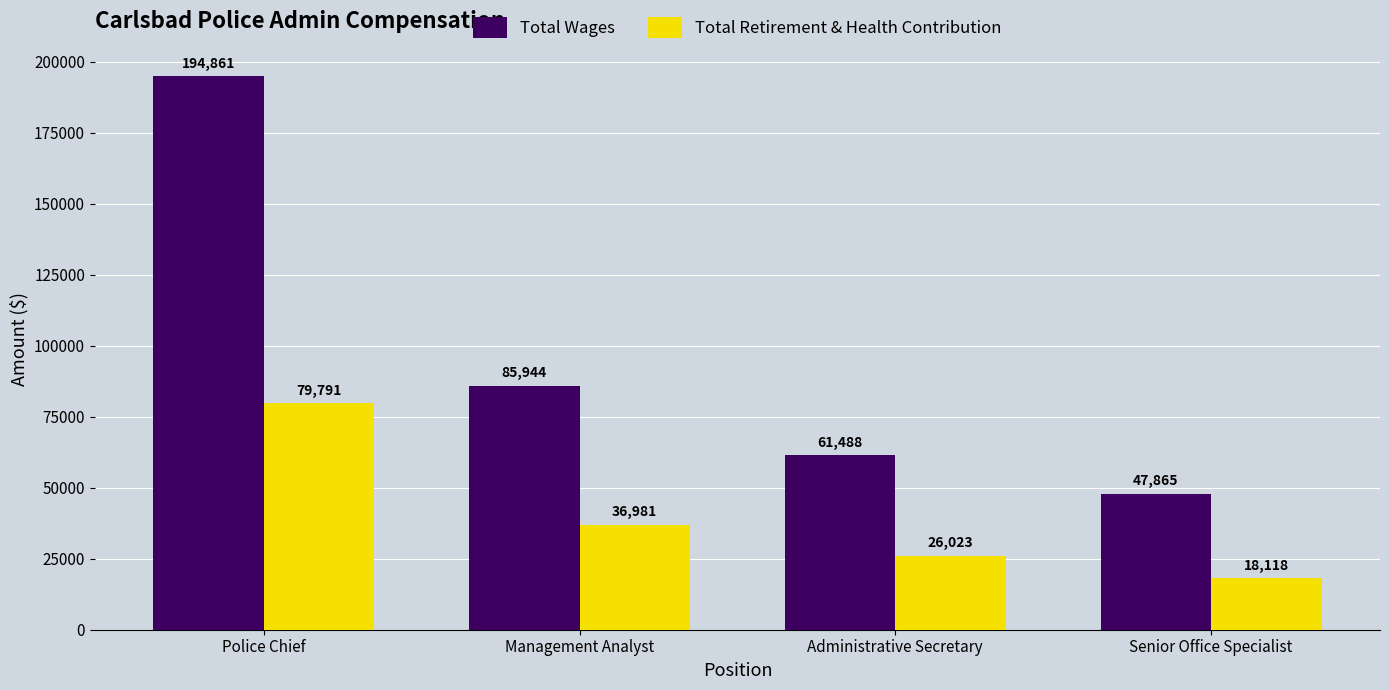

The value of Total Retirement & Health Contribution at Police Chief is 114406. True or false?

False